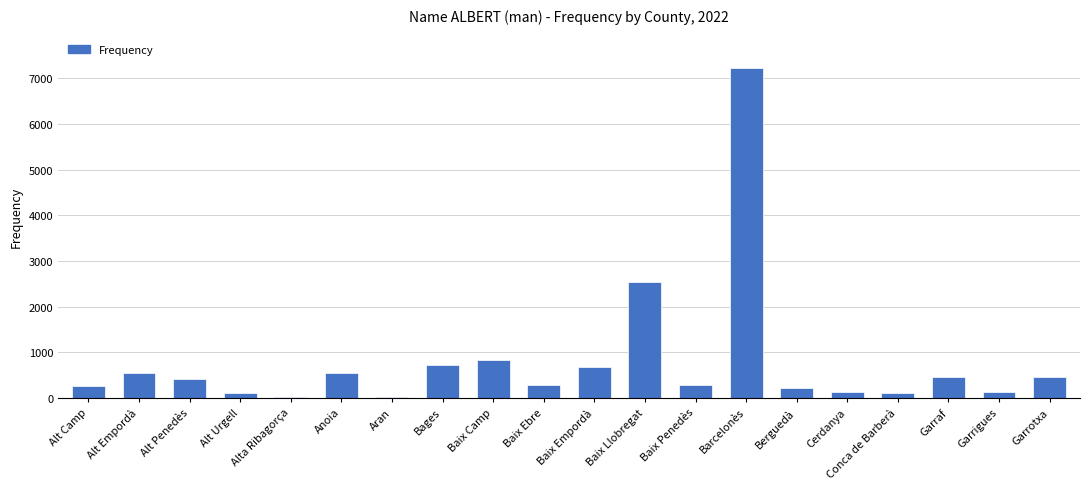

What is the maximum value shown in the chart?

7236